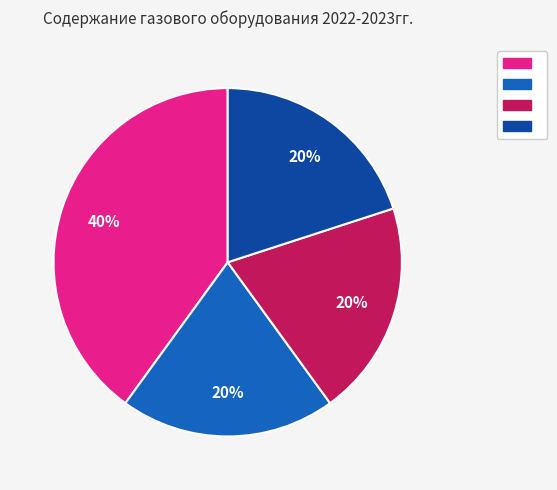

To the nearest percent, what is the difference between the largest and smallest slice percentages?

20%